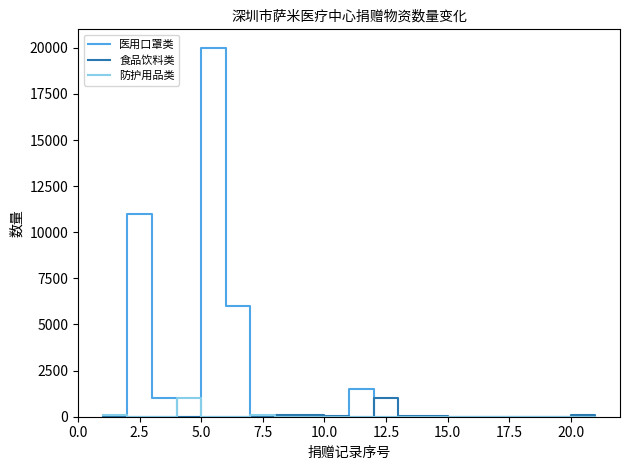

Which series has the largest range (max minus min)?

医用口罩类